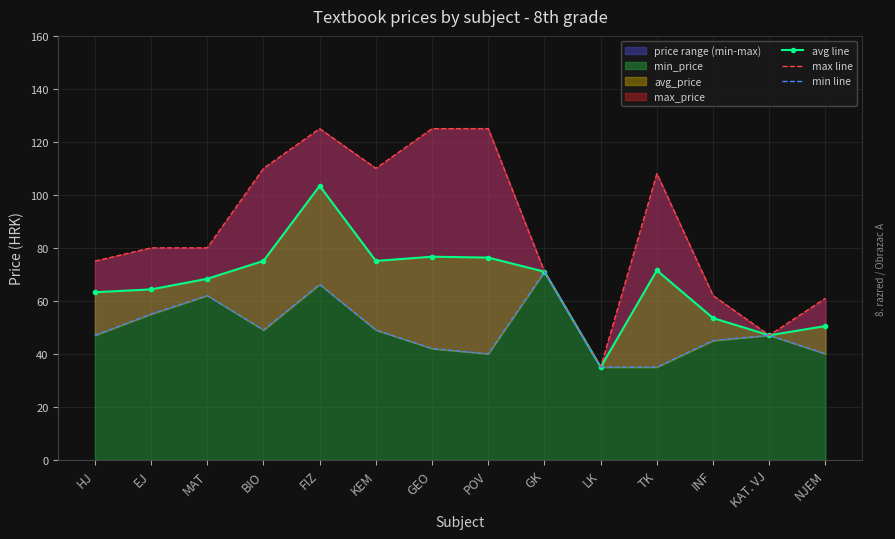

At which category does min line reach its first local peak?

MAT